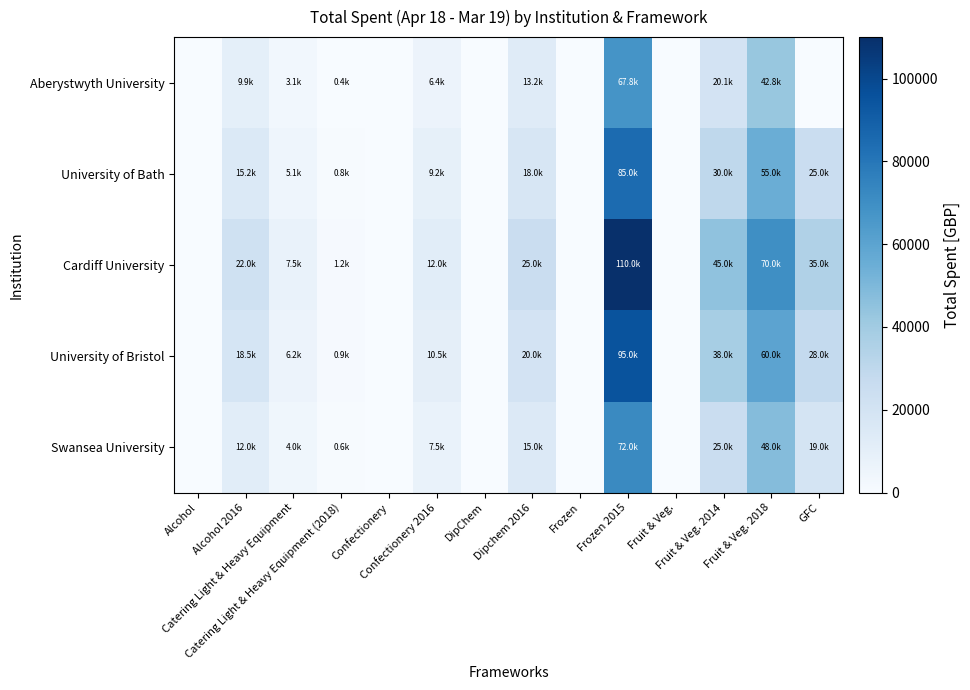

Which series has the largest total across all categories?

Cardiff University